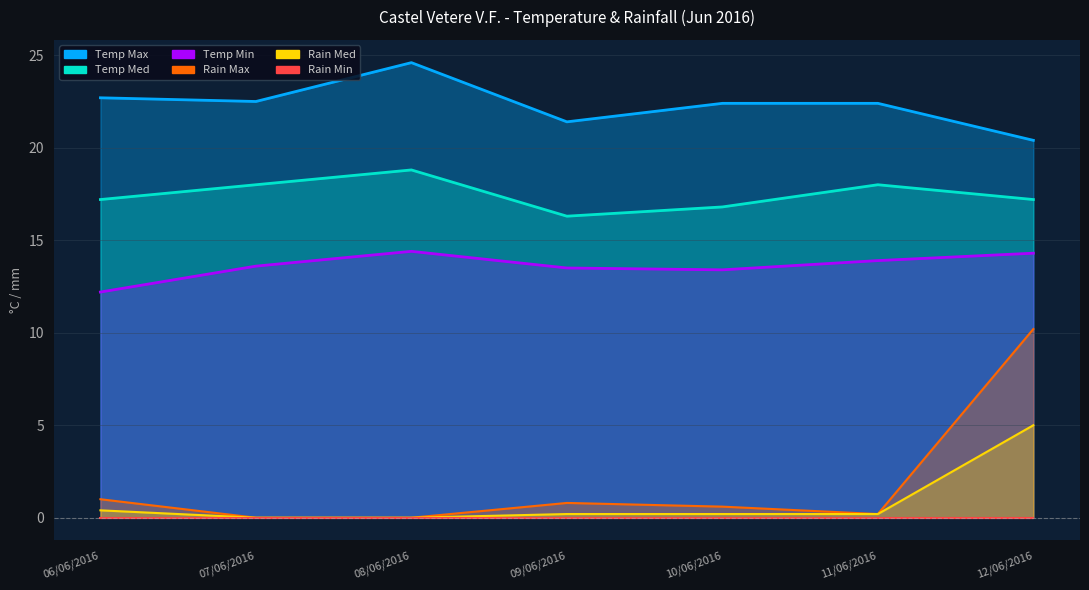

What is the label of the 5th point from the right?

08/06/2016